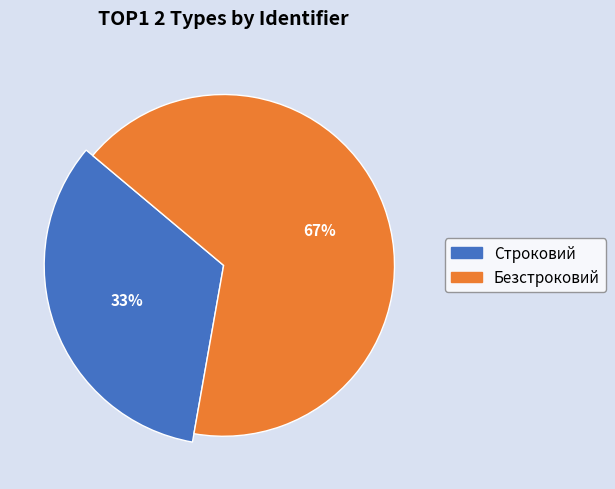

To the nearest percent, what portion does Безстроковий represent?

67%